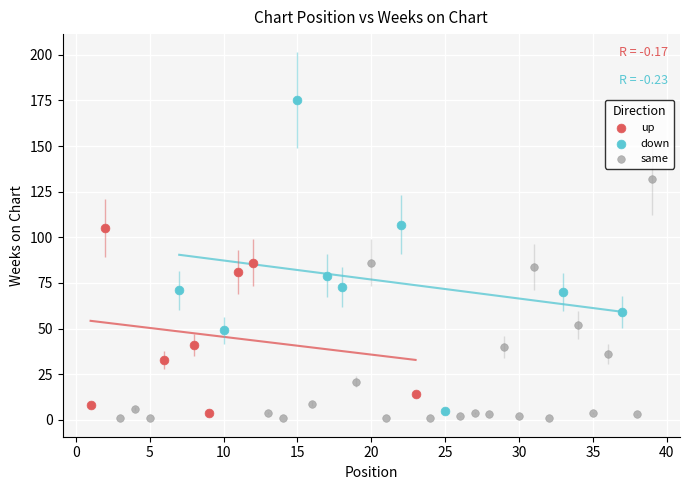

What are all the series names shown in the legend?

up, down, same